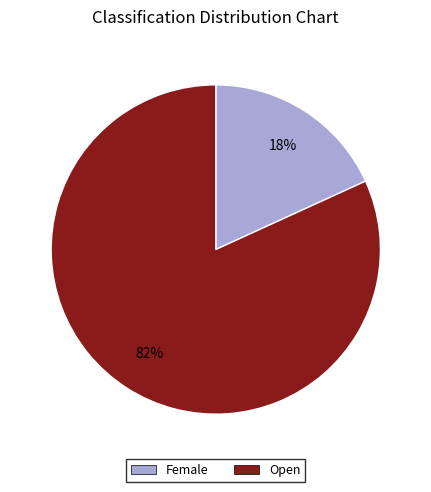

How many segments does this pie chart have?

2